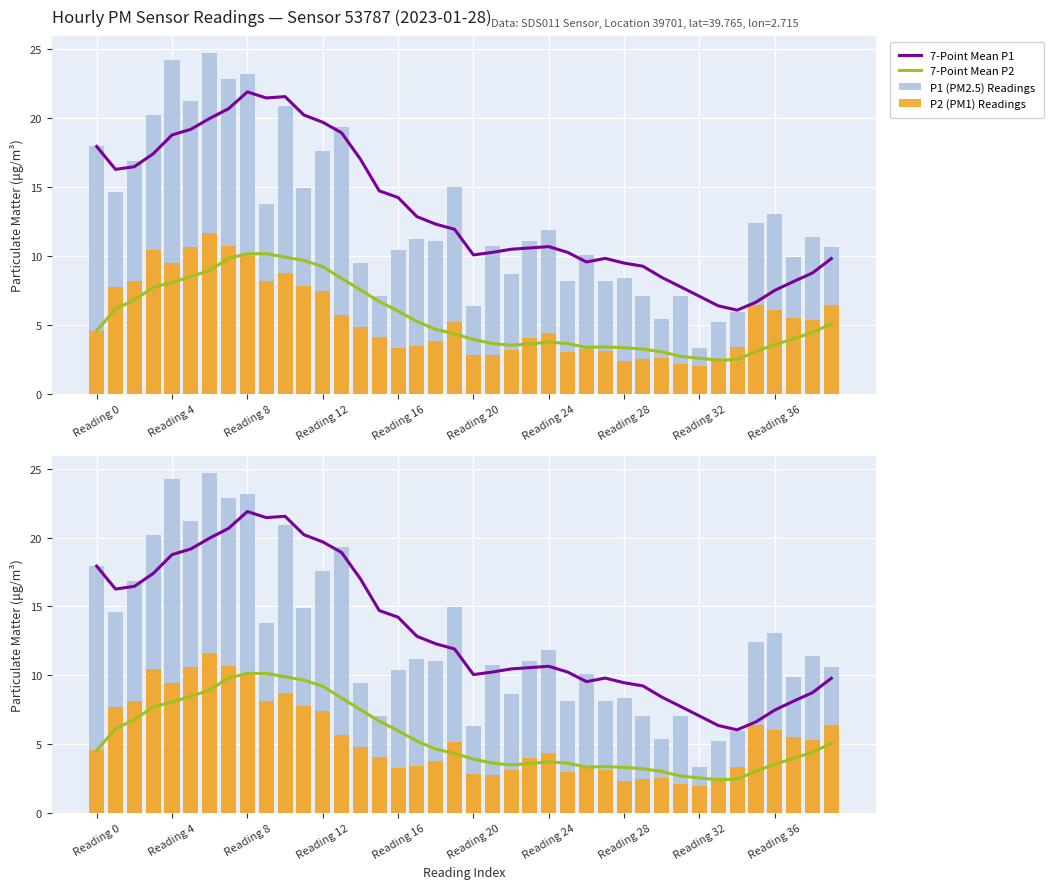

Is the value of P2 (PM1) Readings at 27 greater than the value of P1 (PM2.5) Readings at 22?

No